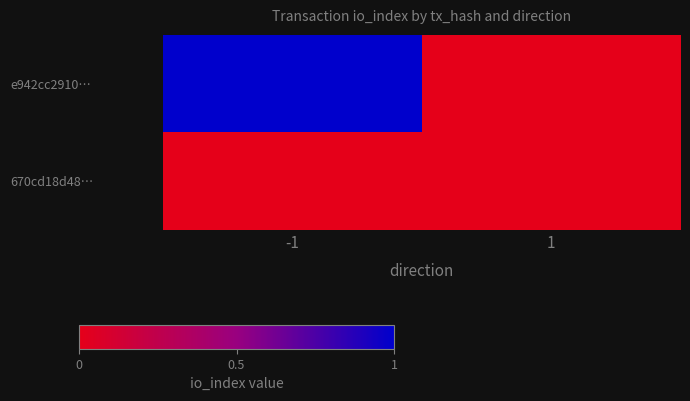

Reading left to right, transcribe all the data shown in this chart.

e942cc2910…: -1=1	1=0
670cd18d48…: -1=0	1=0